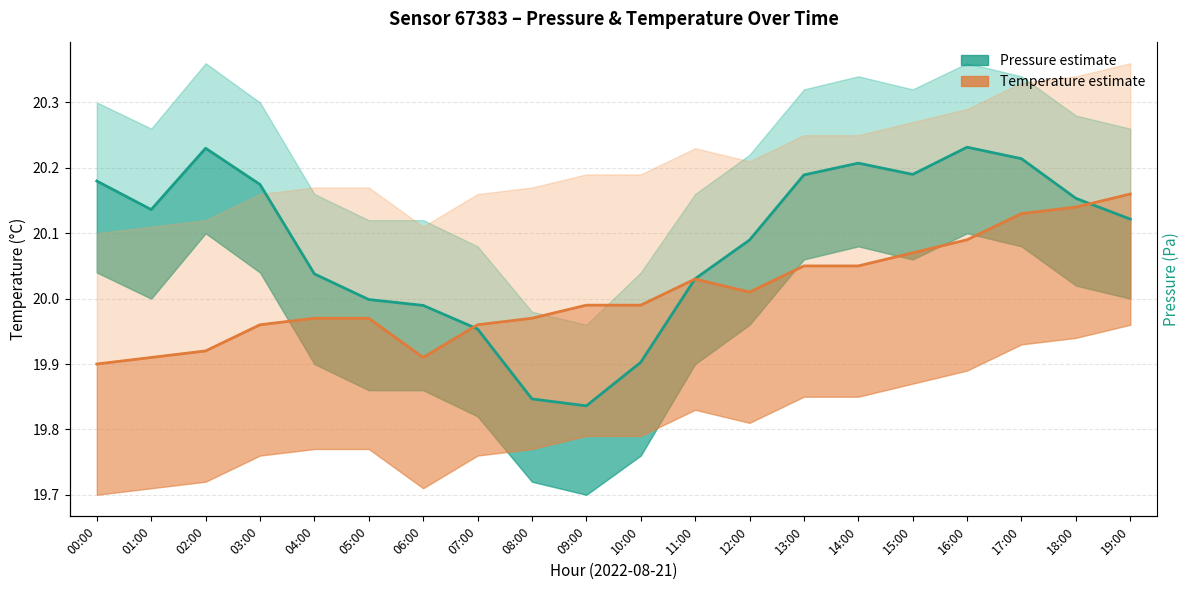

Reading left to right, transcribe all the data shown in this chart.

Pressure (estimate): 00:00=20.2	01:00=20.1	02:00=20.2	03:00=20.2	04:00=20.0	05:00=20.0	06:00=20.0	07:00=20.0	08:00=19.8	09:00=19.8	10:00=19.9	11:00=20.0	12:00=20.1	13:00=20.2	14:00=20.2	15:00=20.2	16:00=20.2	17:00=20.2	18:00=20.2	19:00=20.1
Temperature (estimate): 00:00=19.9	01:00=19.9	02:00=19.9	03:00=20.0	04:00=20.0	05:00=20.0	06:00=19.9	07:00=20.0	08:00=20.0	09:00=20.0	10:00=20.0	11:00=20.0	12:00=20.0	13:00=20.1	14:00=20.1	15:00=20.1	16:00=20.1	17:00=20.1	18:00=20.1	19:00=20.2